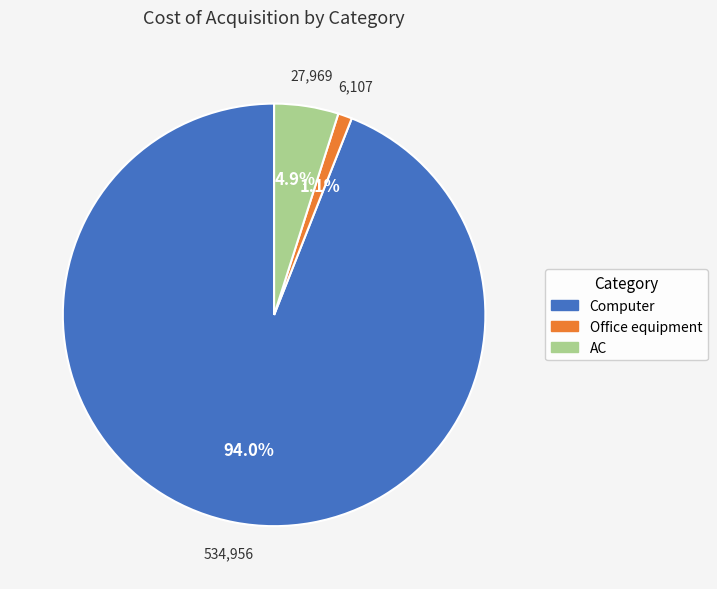

To the nearest percent, what is the difference between the largest and smallest slice percentages?

93%